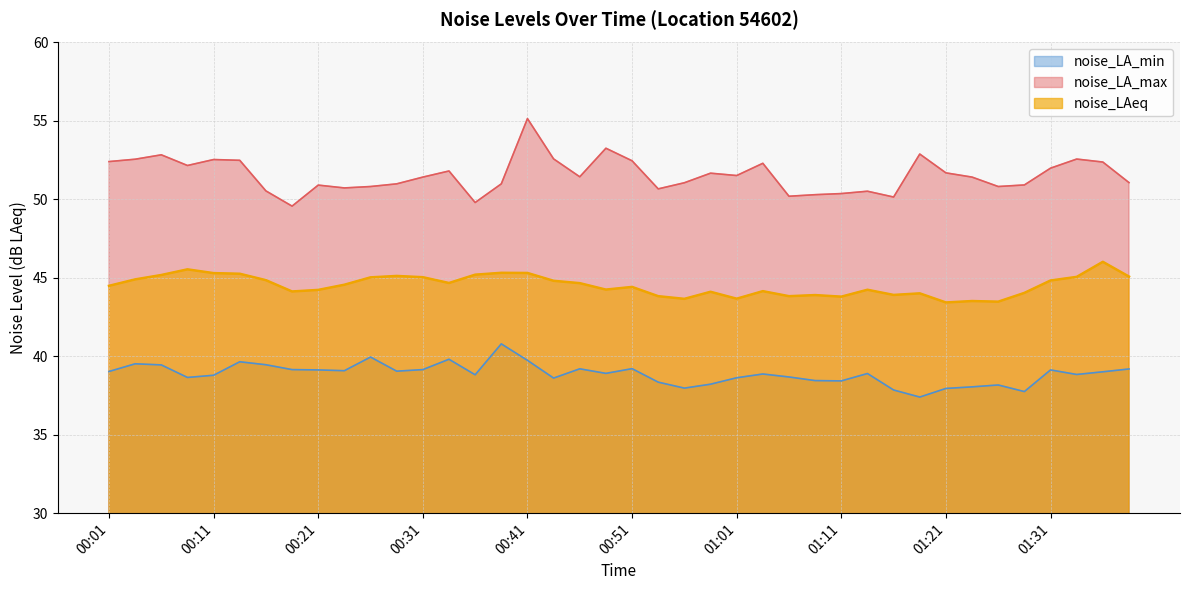

How many lines are shown in the chart?

3